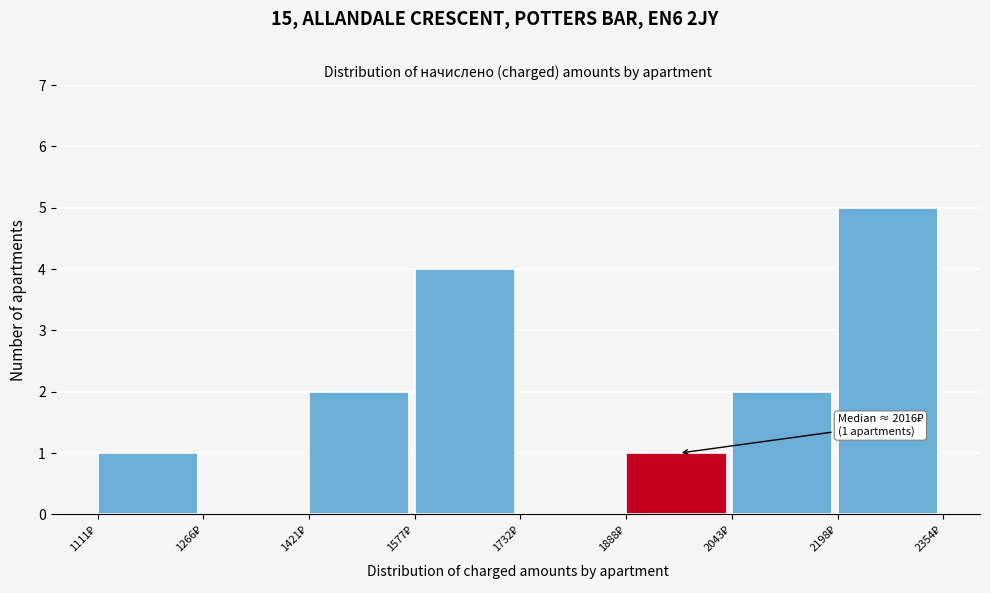

Which range on the x-axis has the tallest bar?

2200 to 2360